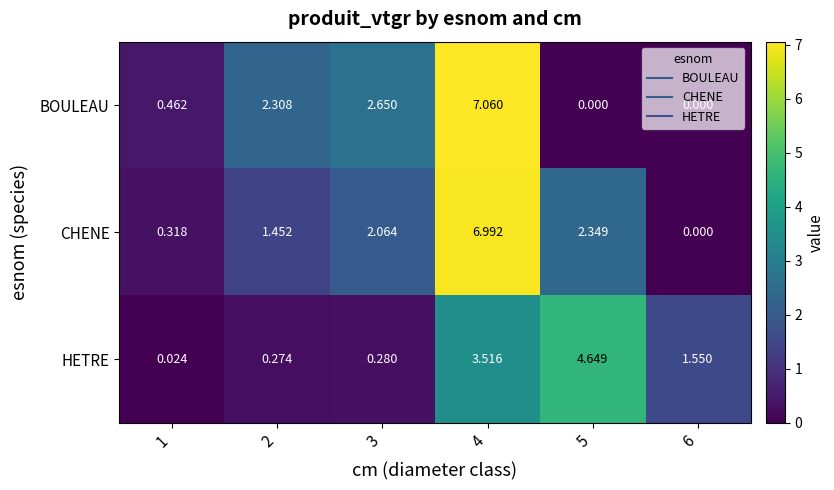

Rank the series by their average value, from lowest to highest.

HETRE, BOULEAU, CHENE